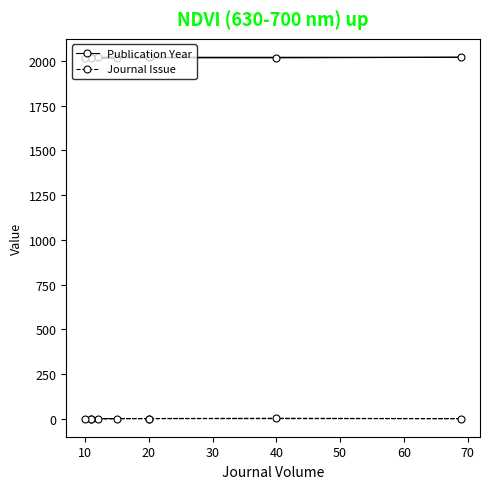

What is the minimum value for Publication Year?

2014